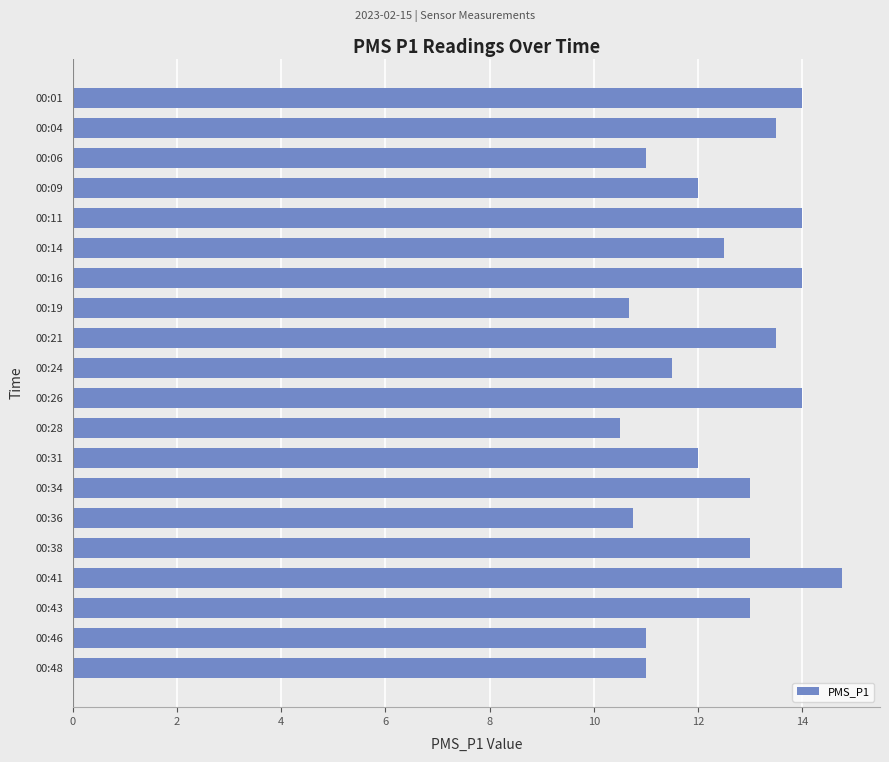

How many data points does each series have?

20